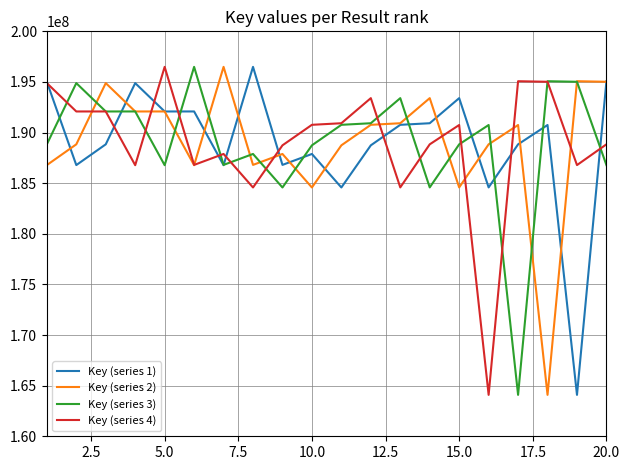

What is the lowest value of the Key (series 4) series?

164090092